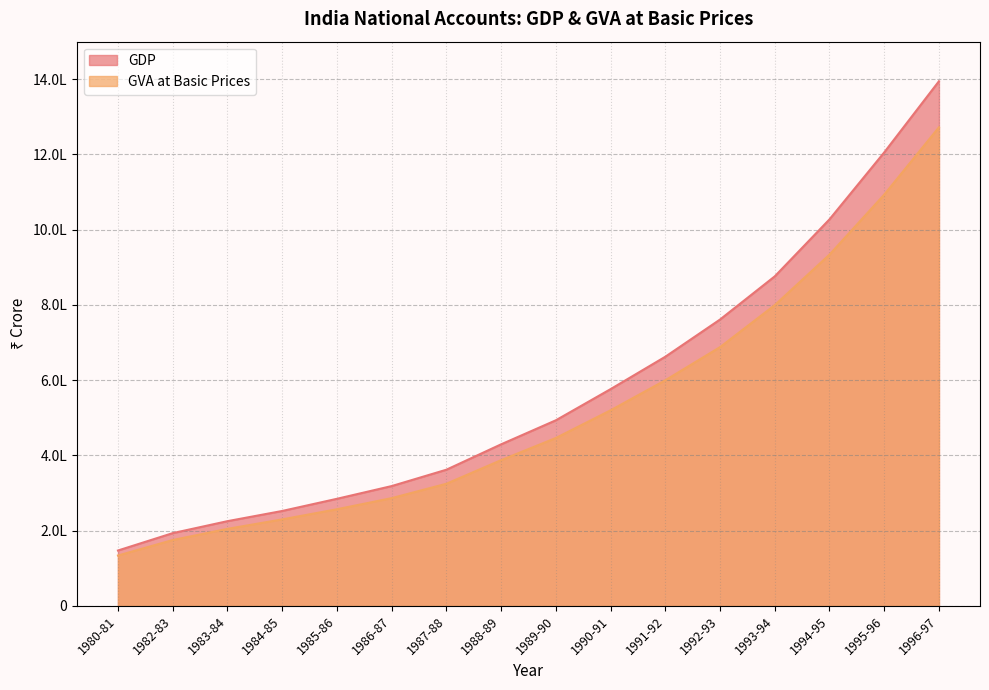

At which label is GDP closest to 770939?

1992-93